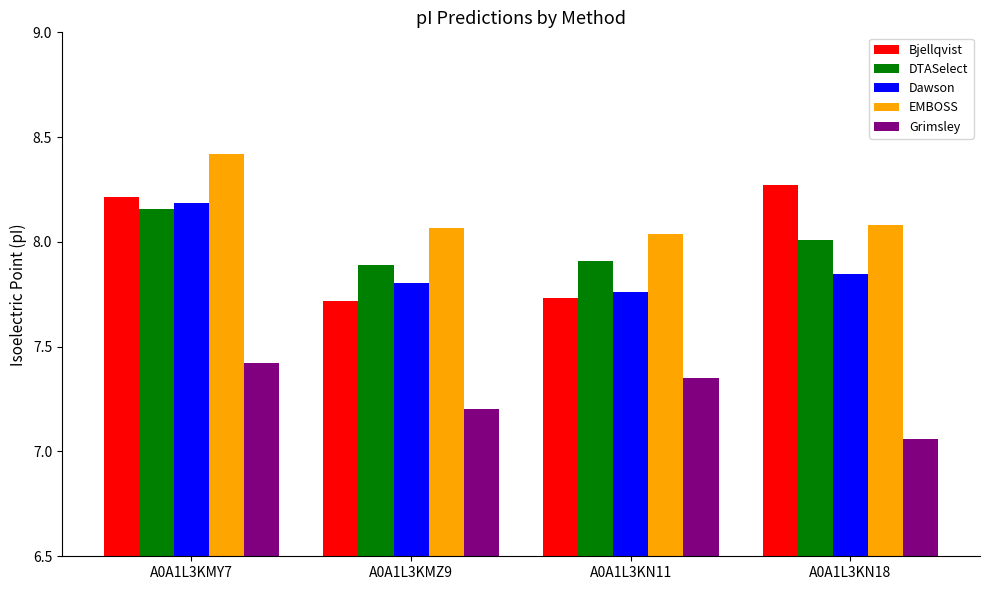

How many categories are shown in the chart?

4